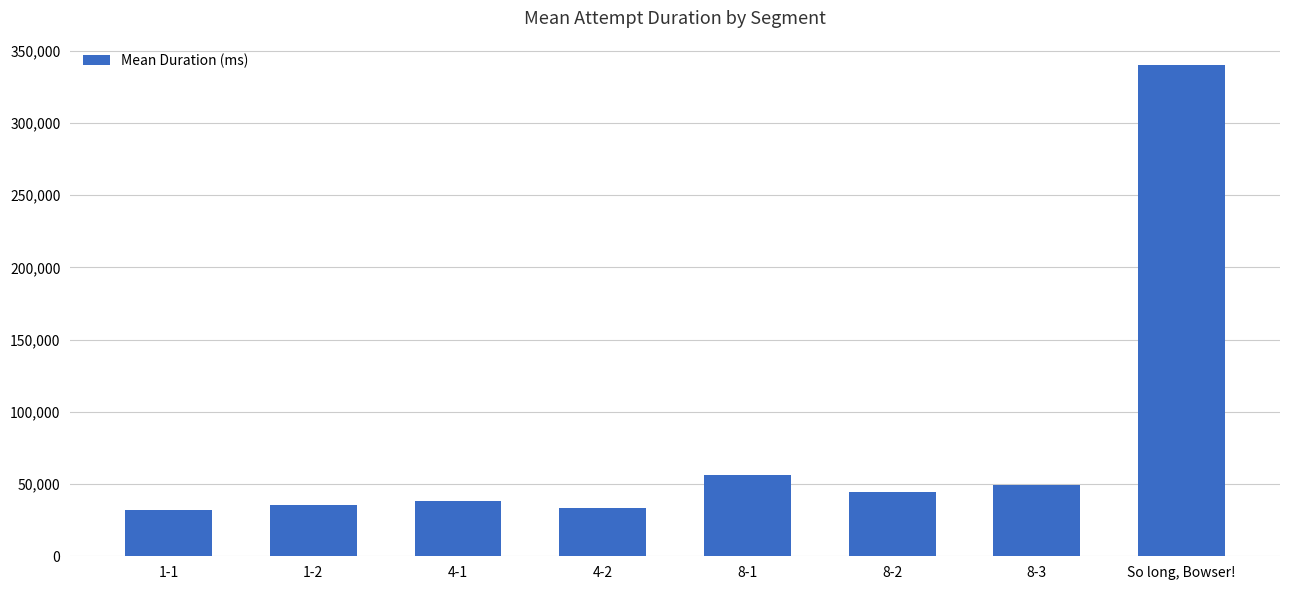

Rank the categories by value from lowest to highest.

1-1, 4-2, 1-2, 4-1, 8-2, 8-3, 8-1, So long, Bowser!